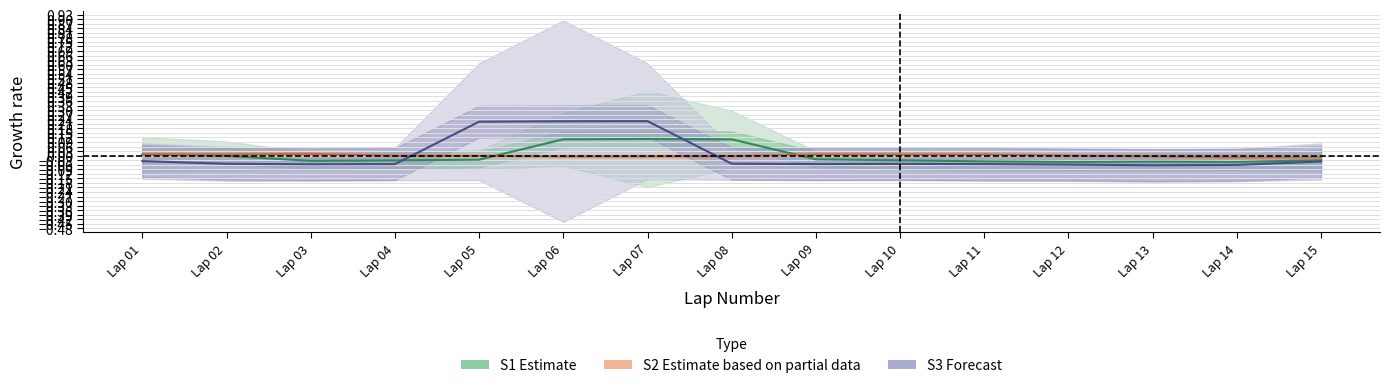

What is the total value across all series at Lap 14?

-0.1